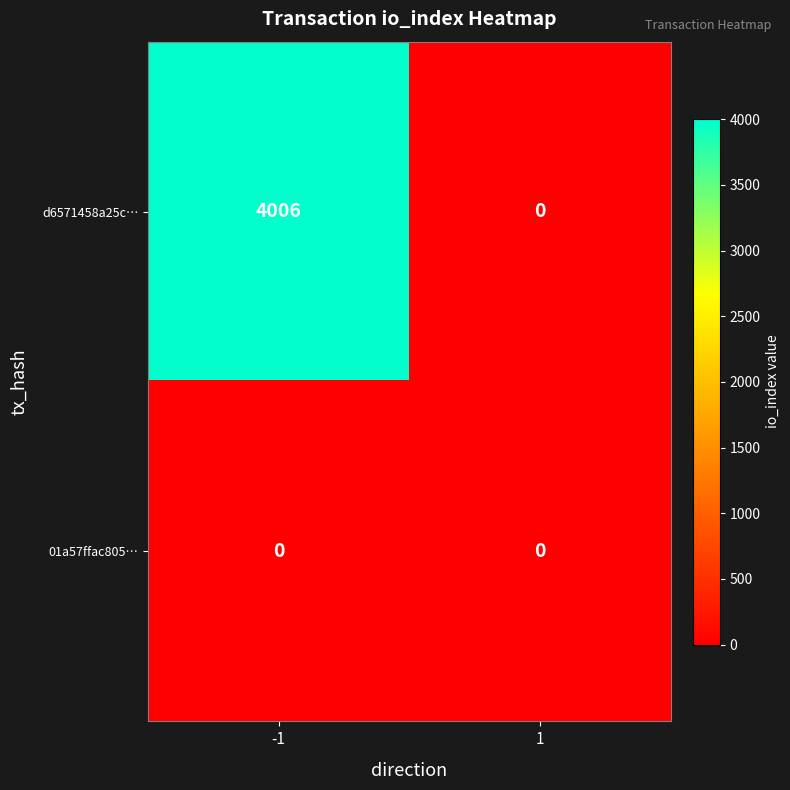

At -1, list the series in order from largest to smallest.

d6571458a25c…, 01a57ffac805…